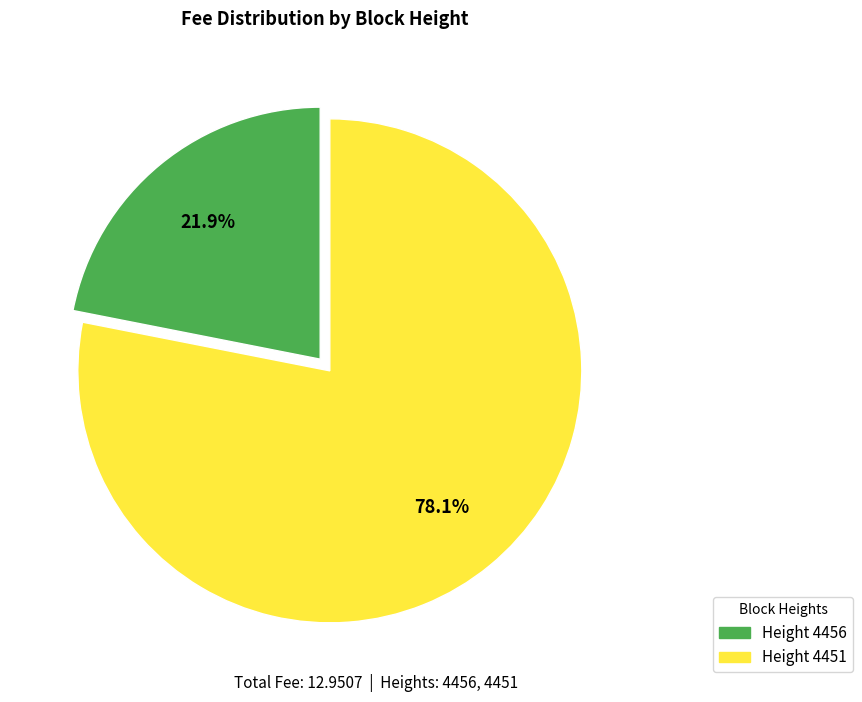

Is there a majority slice in this chart?

Yes